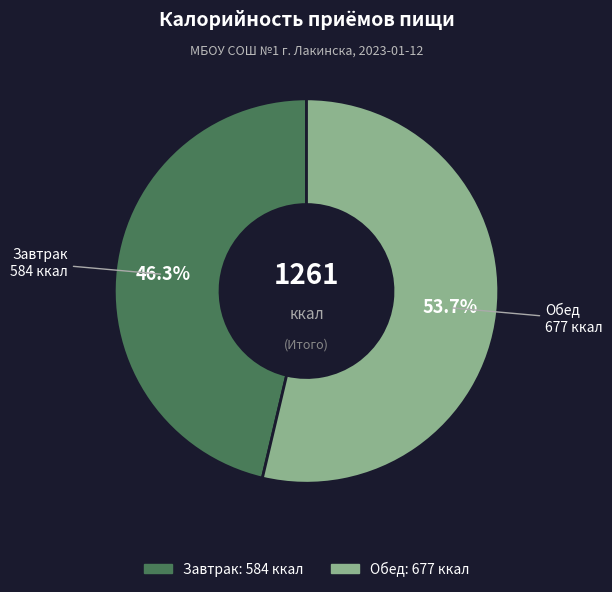

To the nearest percent, what percentage of the pie is Завтрак?

46%